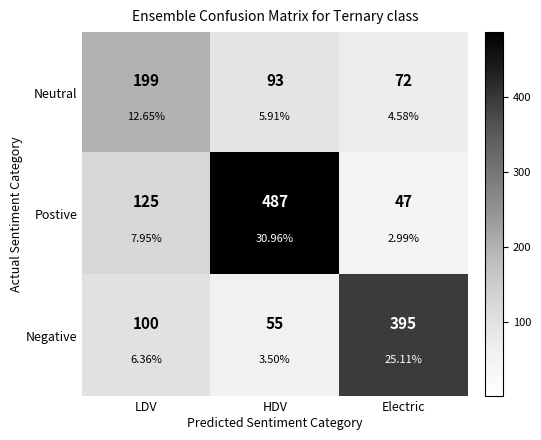

Between LDV and Electric, which series saw the biggest shift?

Negative